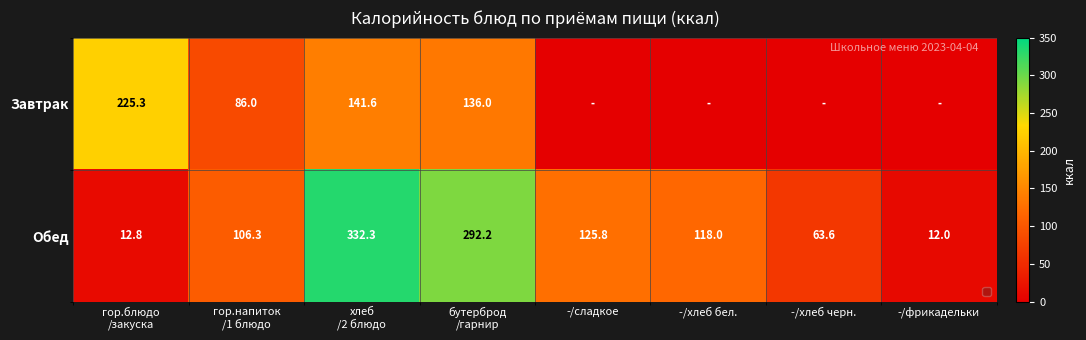

What is the sum of all Обед values?

1063.0